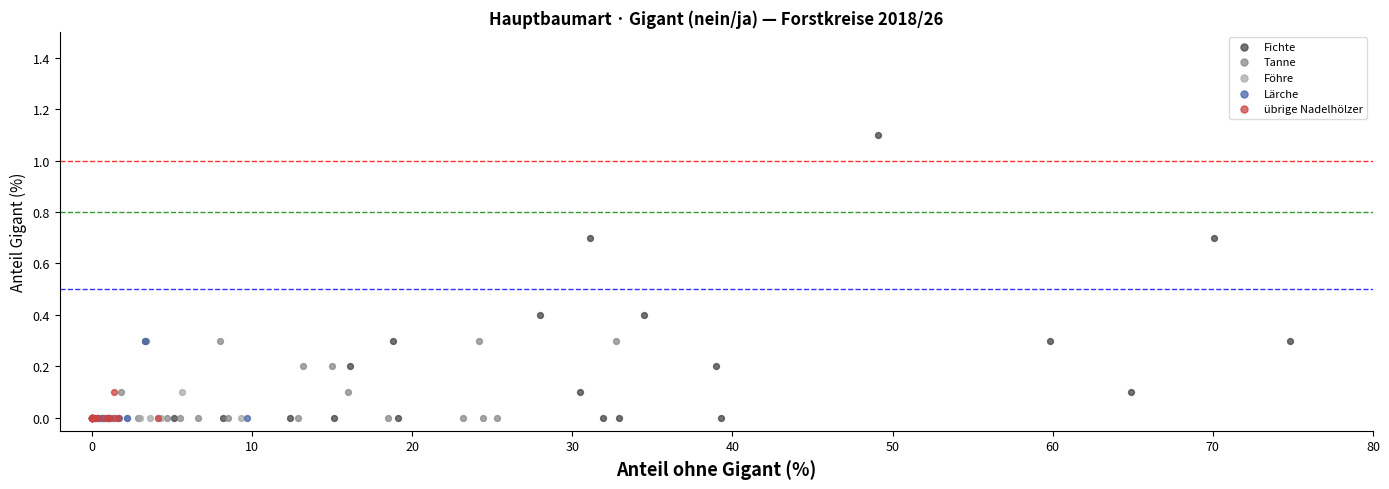

Which series contains the highest Y value?

Fichte